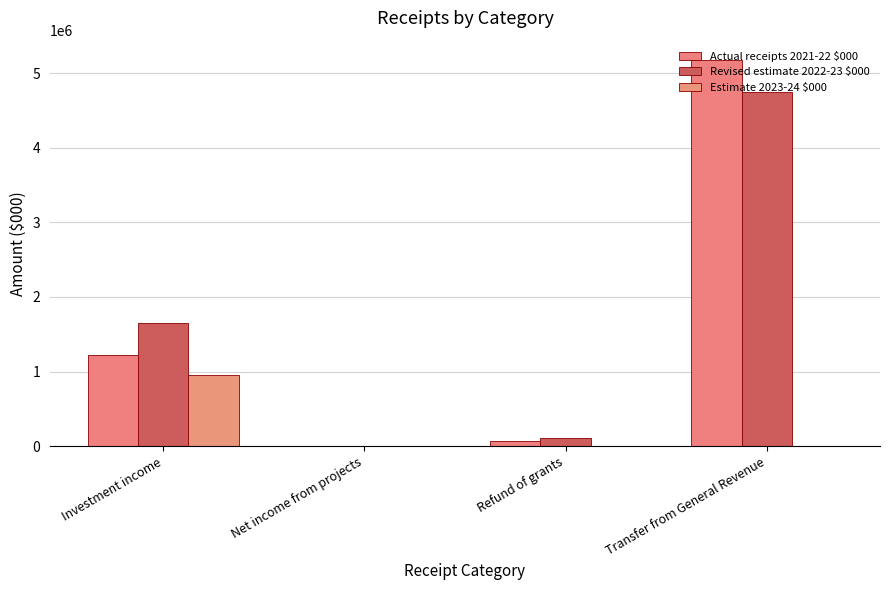

What is the lowest value of the Revised estimate 2022-23 $000 series?

99